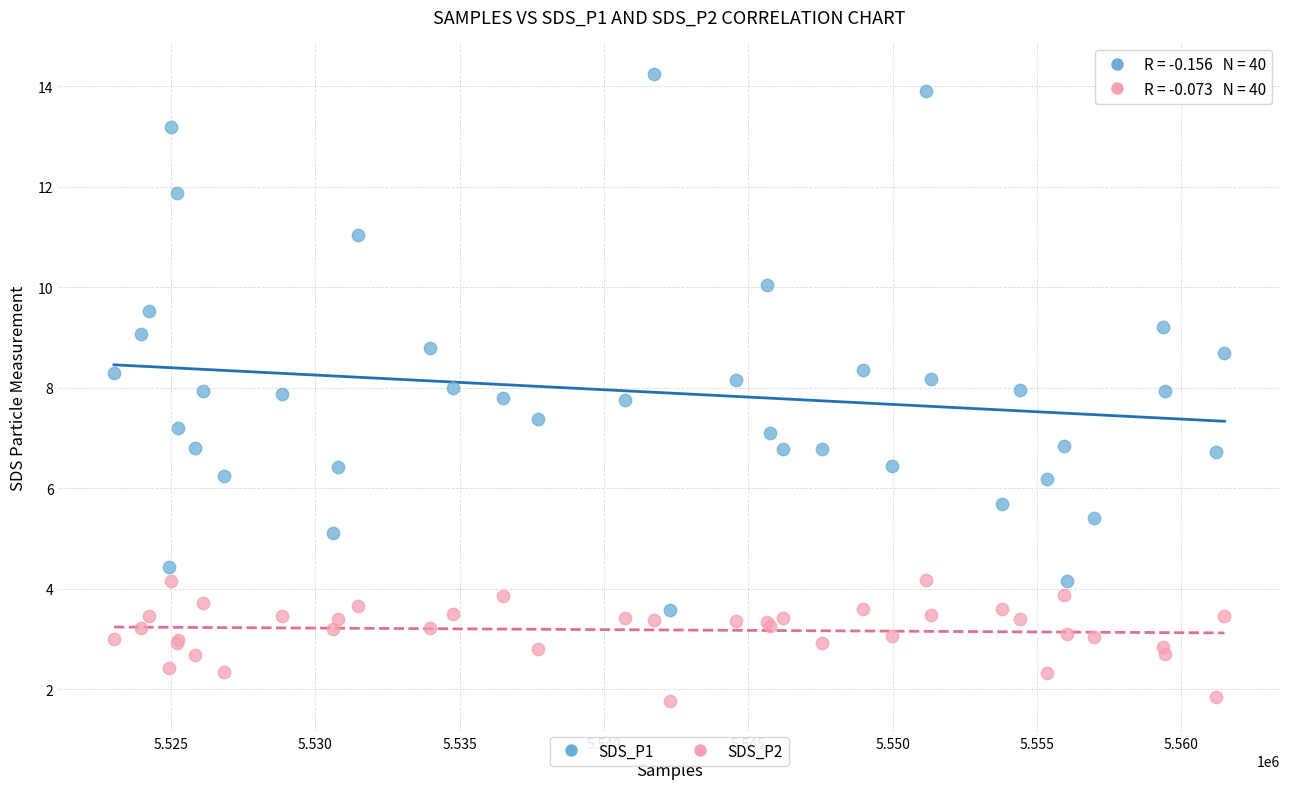

Which series reaches the minimum Y coordinate?

SDS_P2